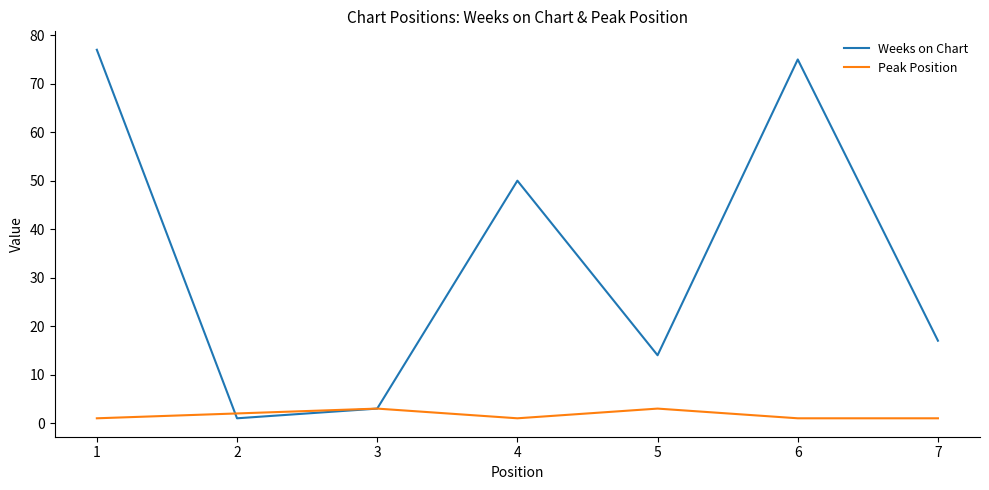

Where does the Weeks on Chart series first go above 17?

1